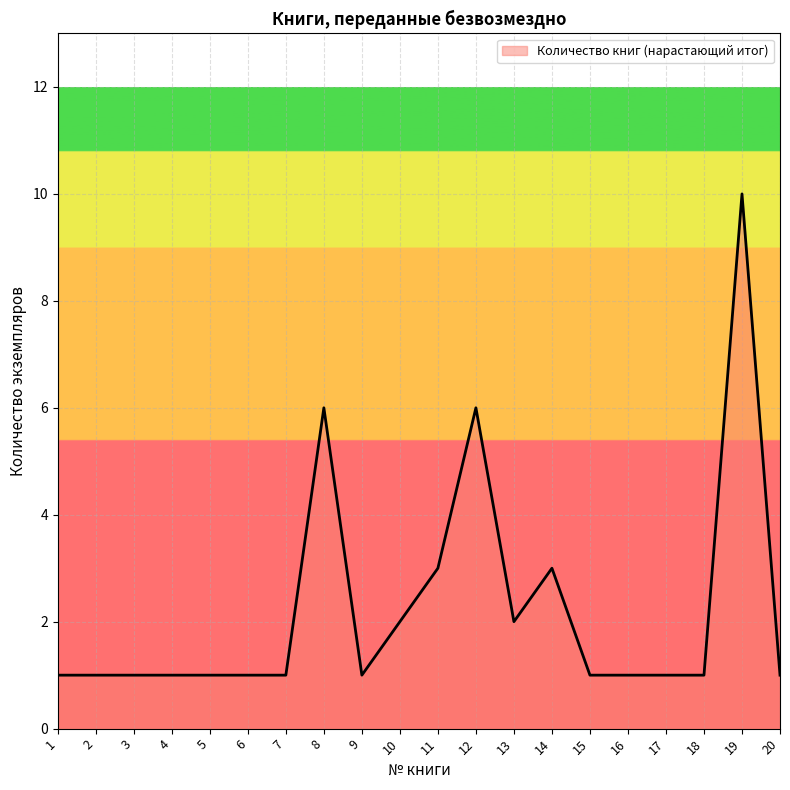

How many lines are shown in the chart?

1